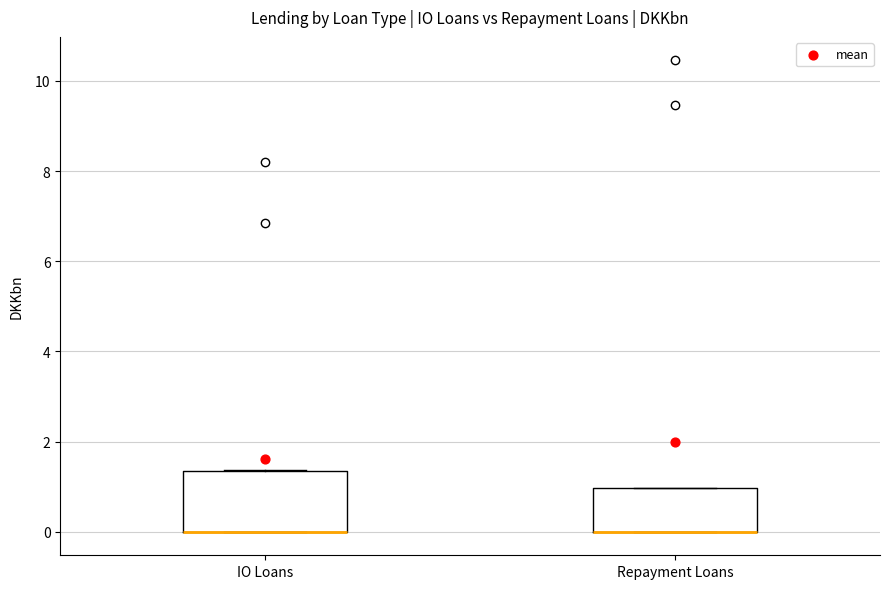

Comparing the boxes themselves (not the whiskers), which one is the tallest?

IO Loans